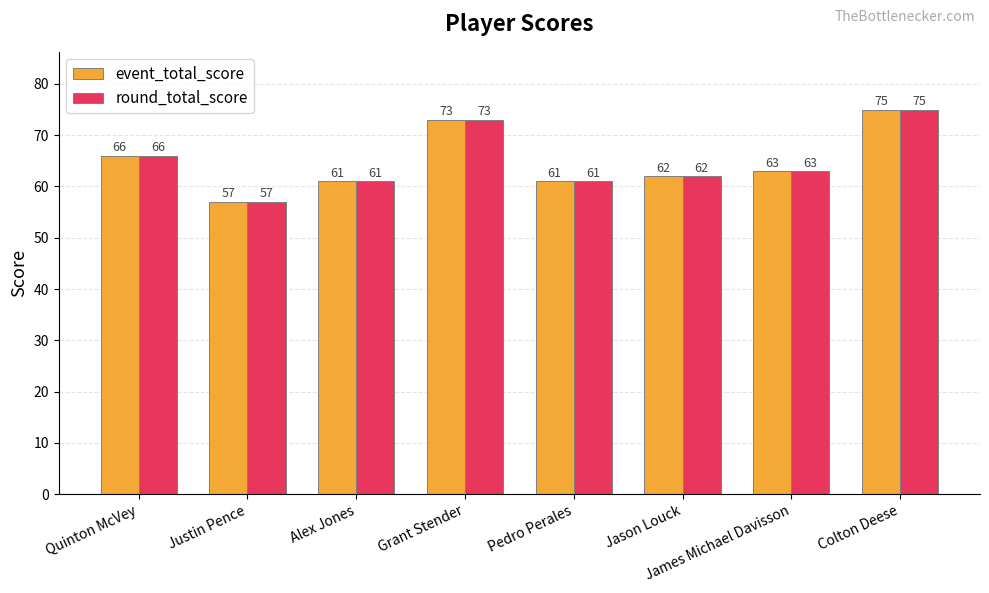

Is the value of event_total_score at Quinton McVey greater than the value of round_total_score at Grant Stender?

No